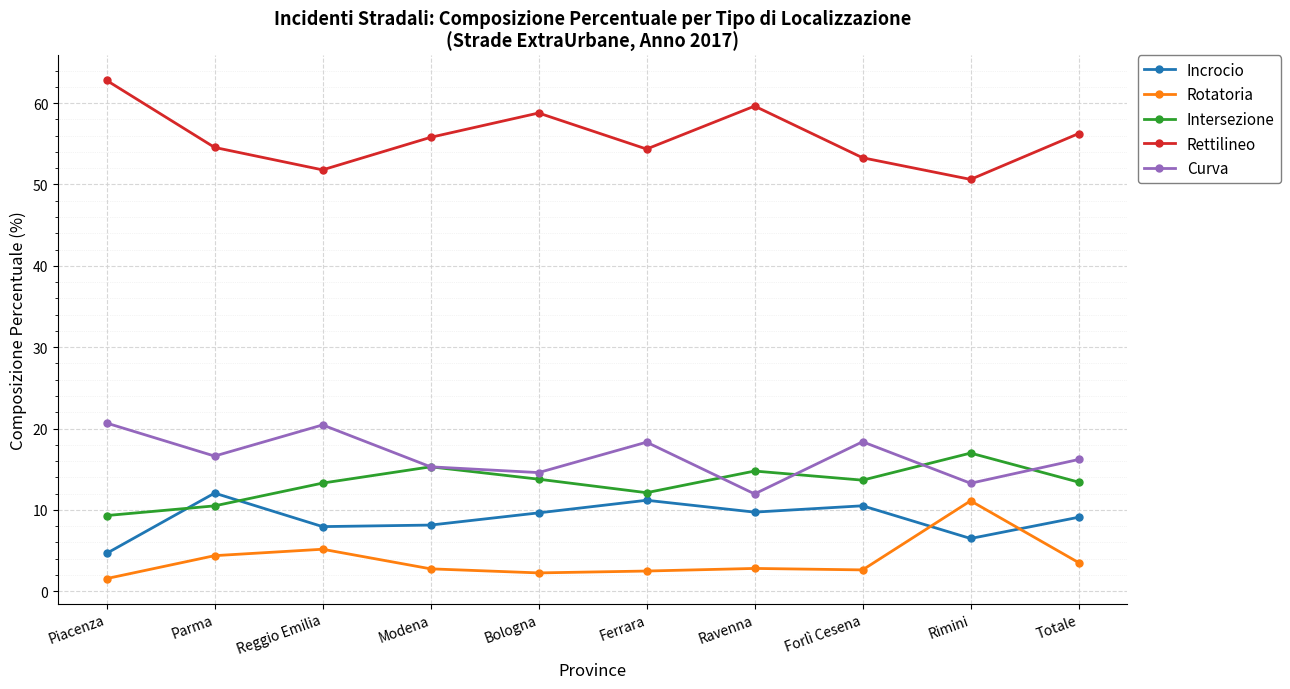

Between which two adjacent categories do Incrocio and Intersezione first intersect?

Piacenza and Parma